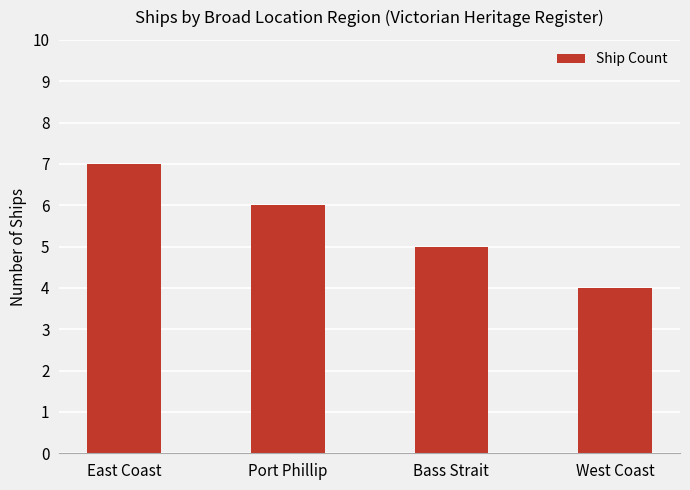

Is it true that the value at Bass Strait is 5?

True